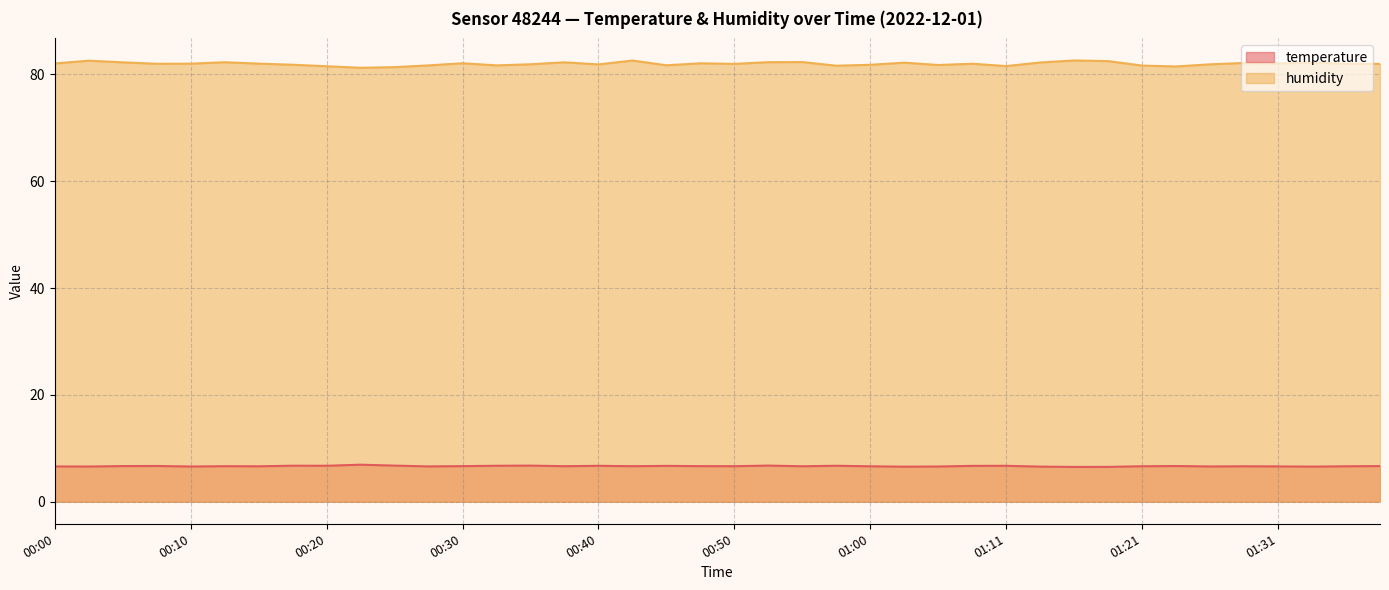

What is the difference between the second highest and second lowest values in the humidity series?

1.2